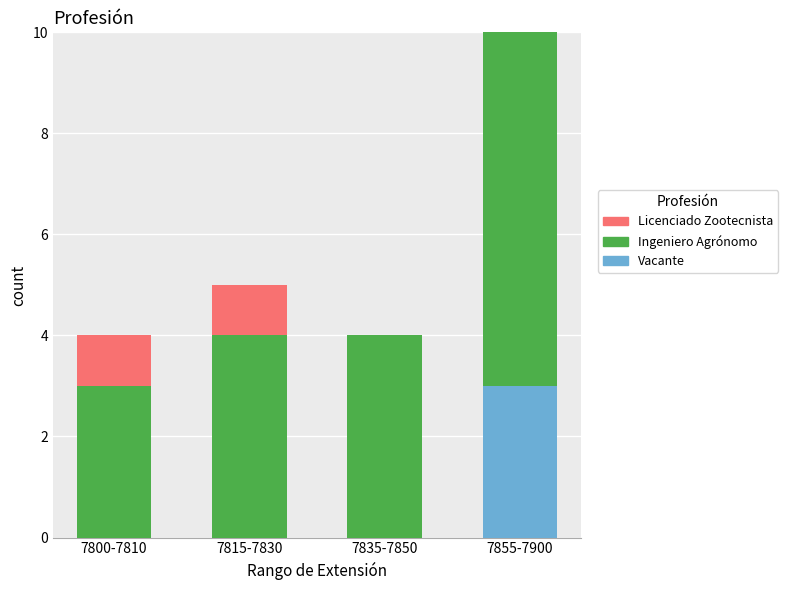

Reading right to left, transcribe the values for Vacante.

7855-7900=3	7835-7850=0	7815-7830=0	7800-7810=0